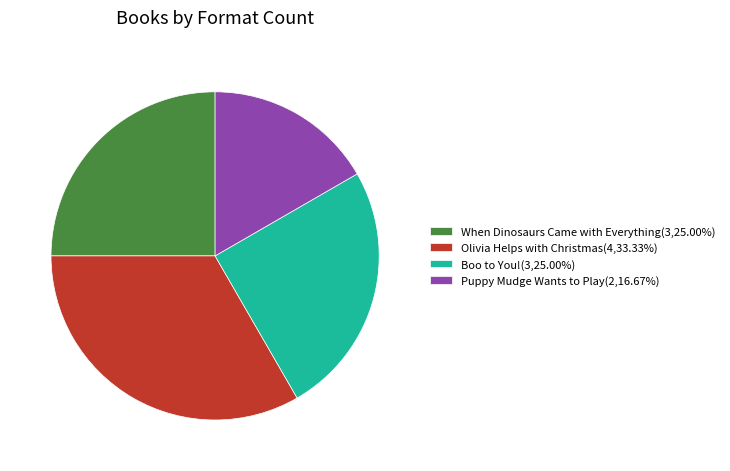

What is the largest slice in the pie chart?

Olivia Helps with Christmas